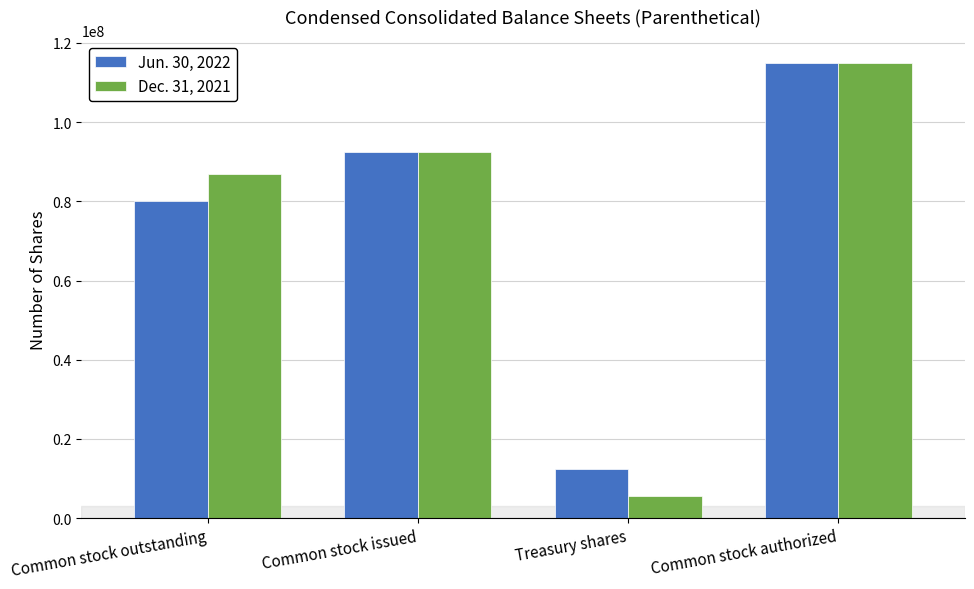

What is the spread (max minus min) of values at Treasury shares?

6775598